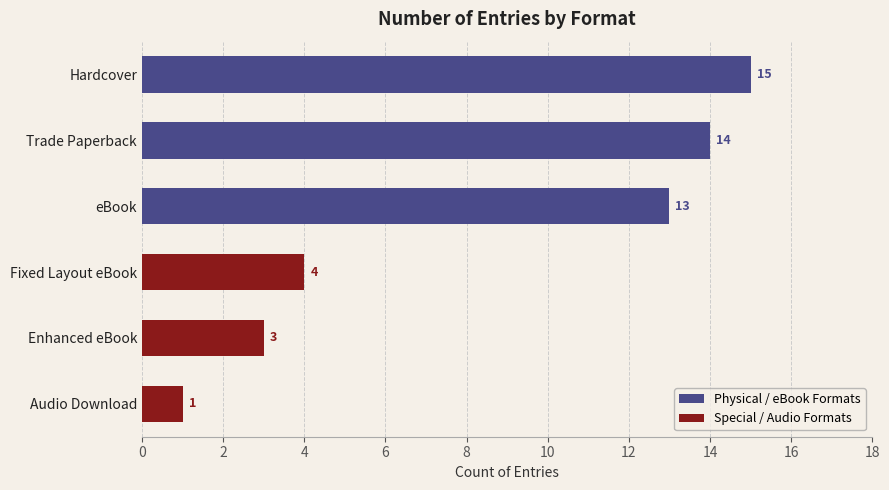

Is it true that the value at Hardcover is 15?

True